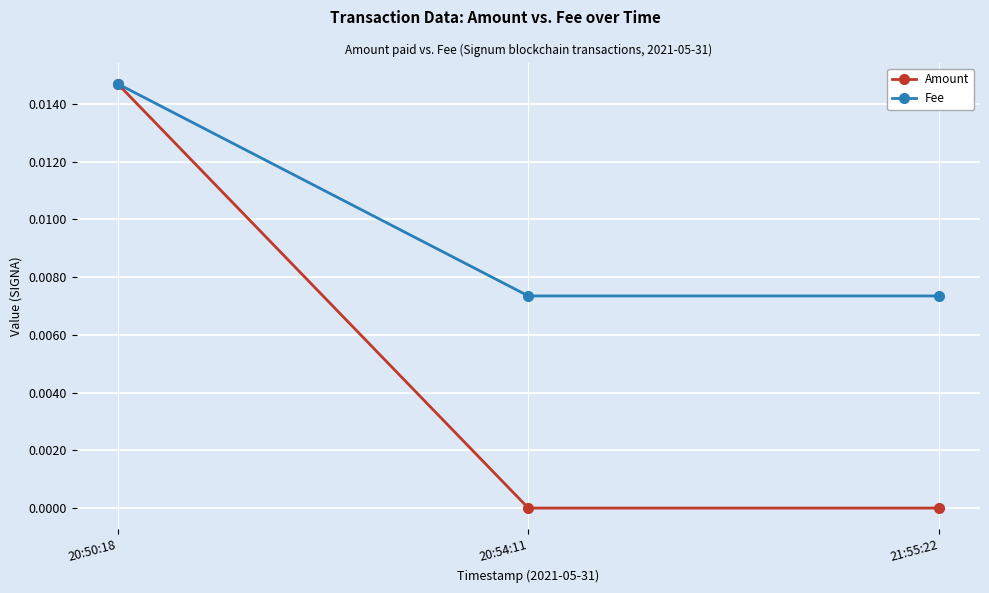

List the series in order of their overall mean, highest first.

Fee, Amount